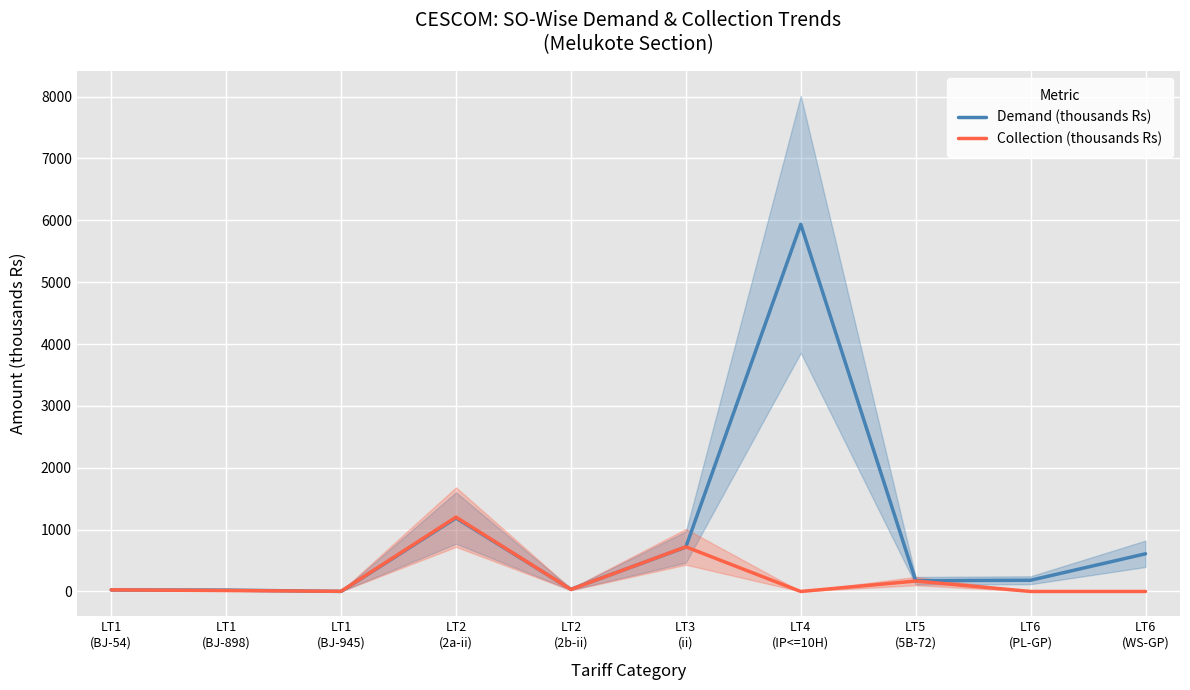

Where does the Collection (thousands Rs) series first go above 25?

LT1
(BJ-54)